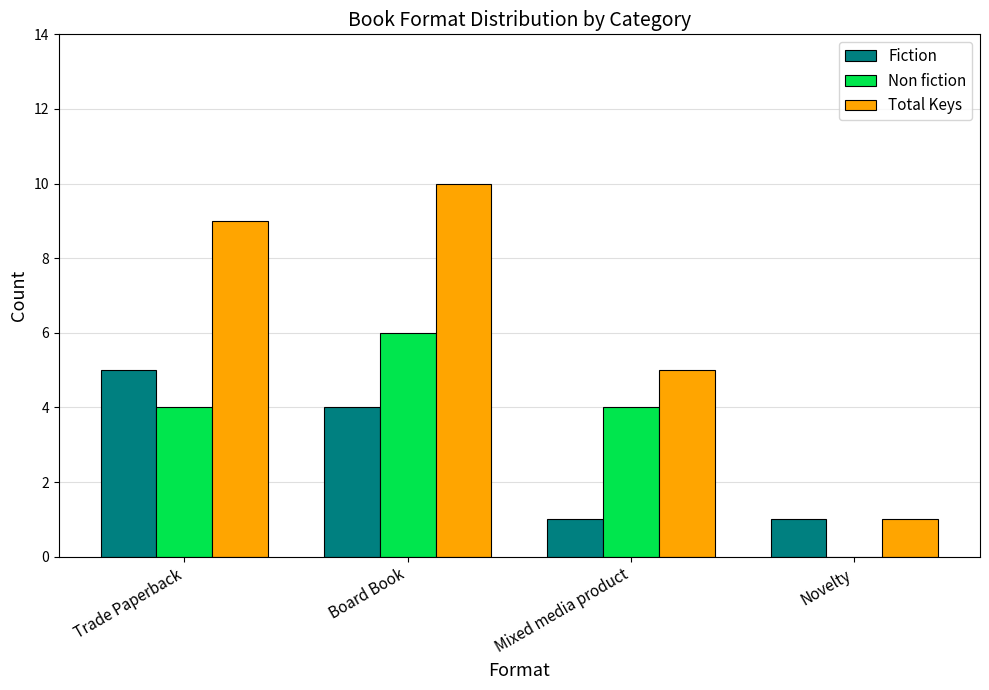

What is the difference between the Total Keys values at Board Book and Novelty?

9